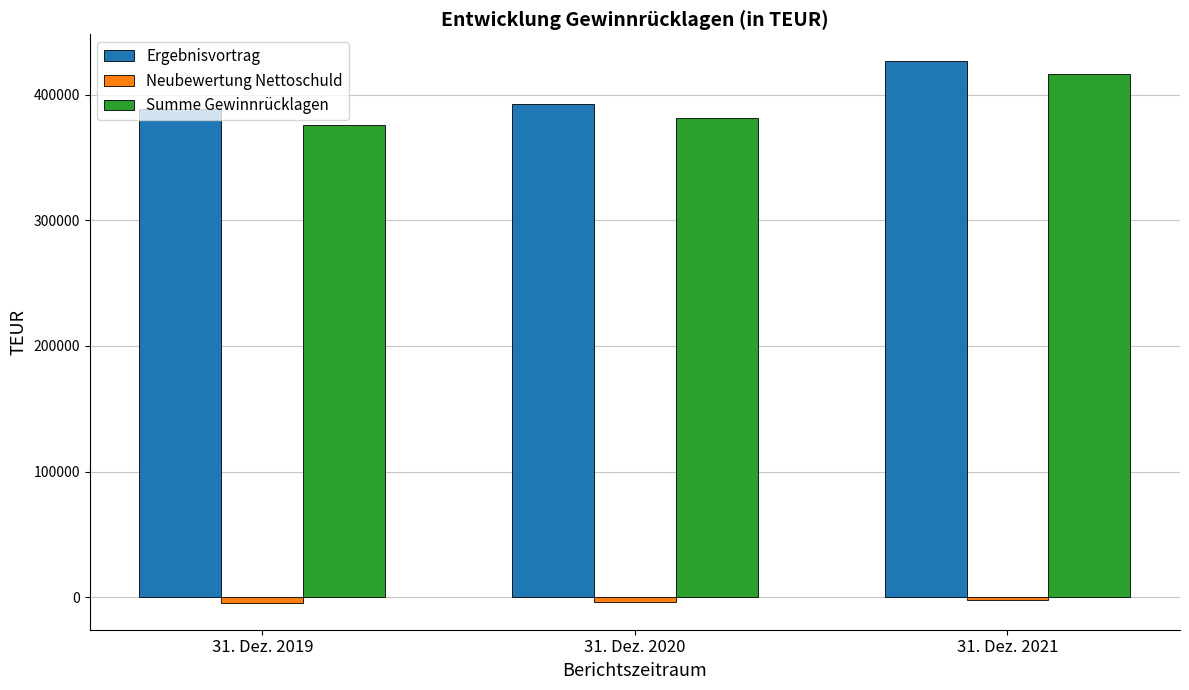

Which series has the largest range (max minus min)?

Summe Gewinnrücklagen